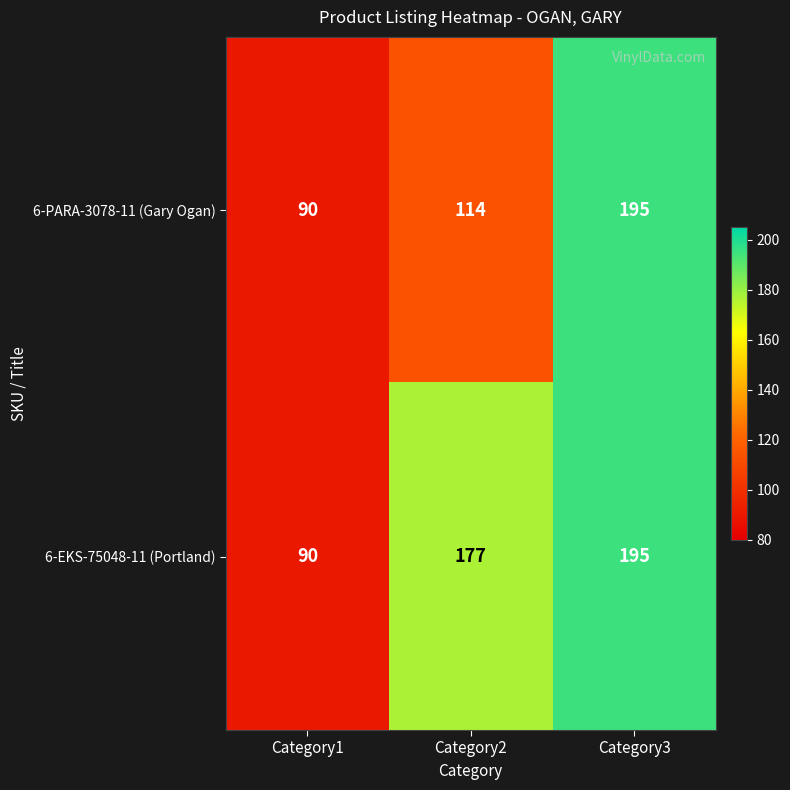

What is the approximate value of 6-EKS-75048-11 (Portland) at Category1, to the nearest 50?

100